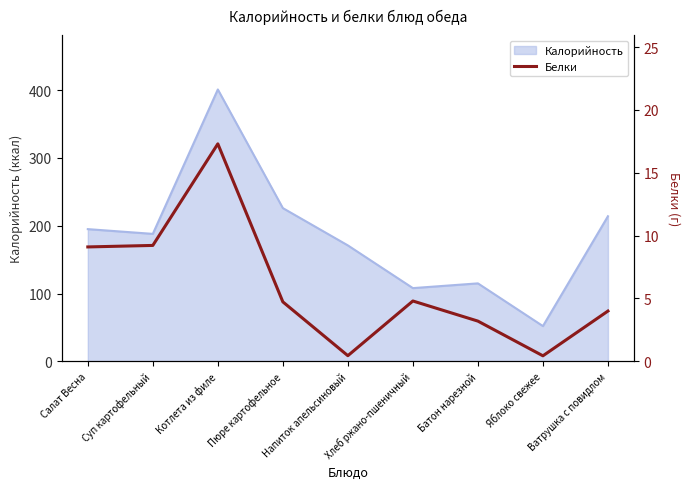

What is the sum of all values?

53.2